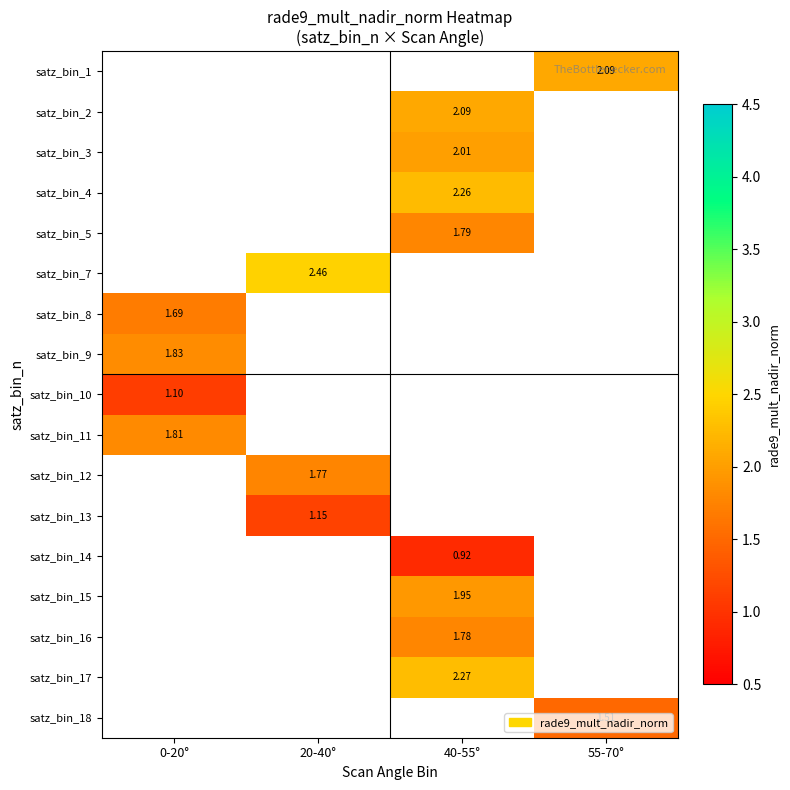

What is the greatest value displayed?

2.5